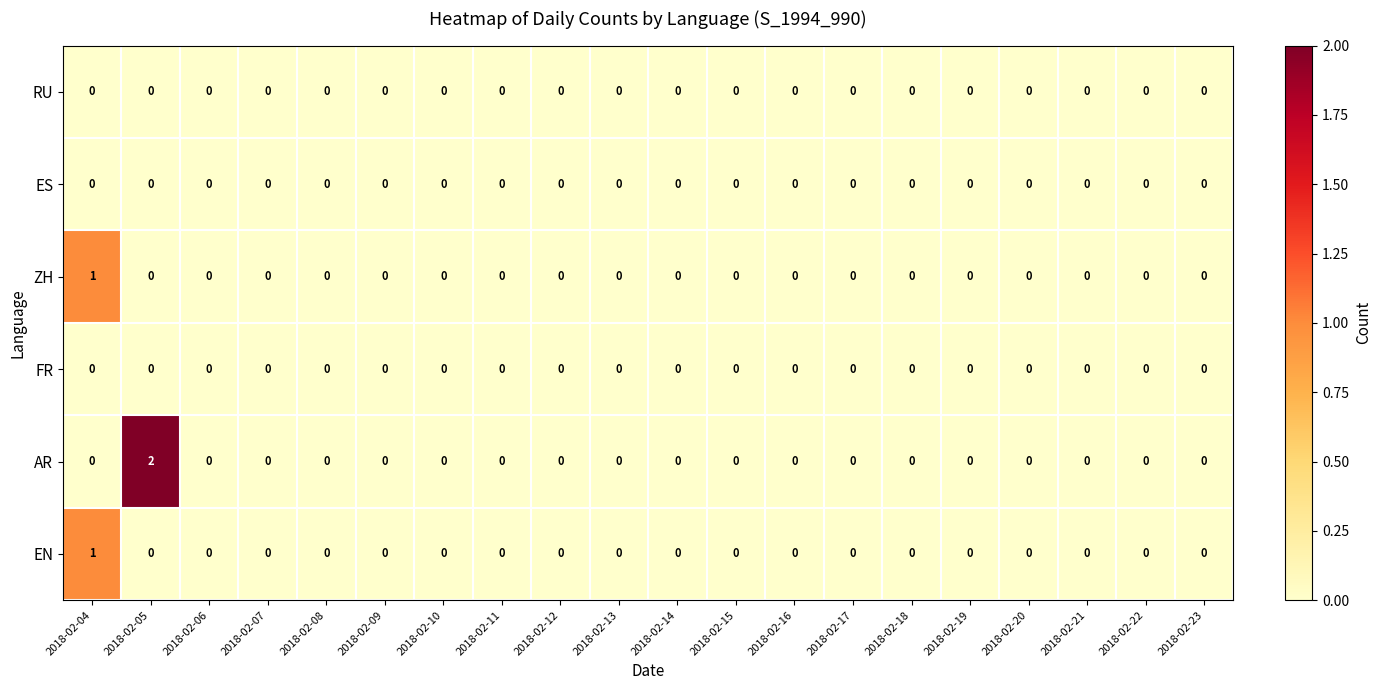

Is it true that AR equals 2 at 2018-02-05?

True